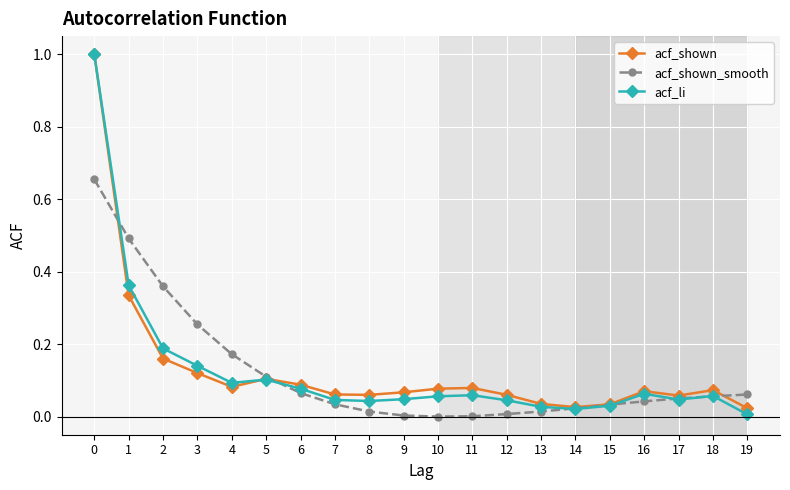

Is the value of acf_shown at 17 greater than the value of acf_shown_smooth at 4?

No